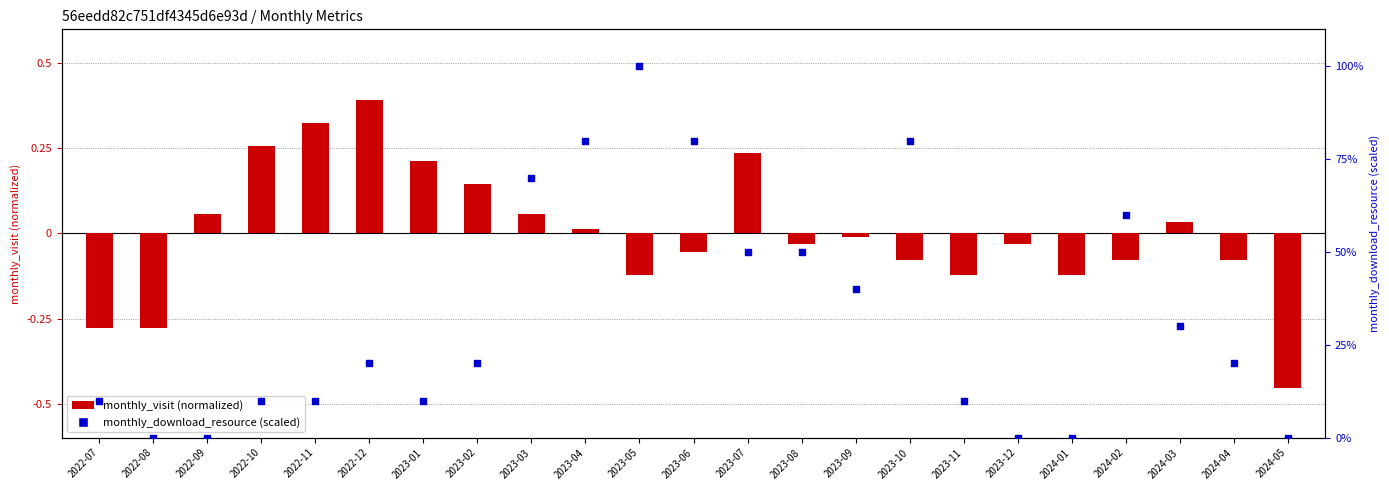

Which series has the largest Y range (max minus min)?

monthly_download_resource (%)